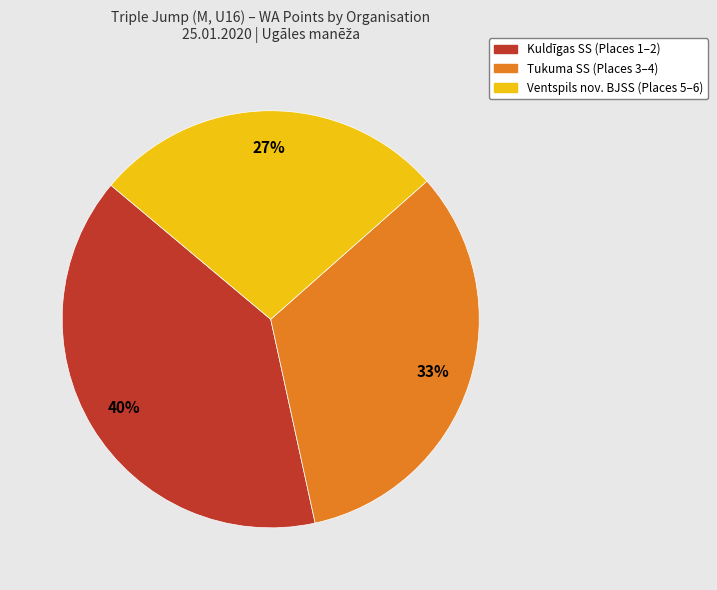

Which category has the biggest portion of the pie?

Kuldīgas SS